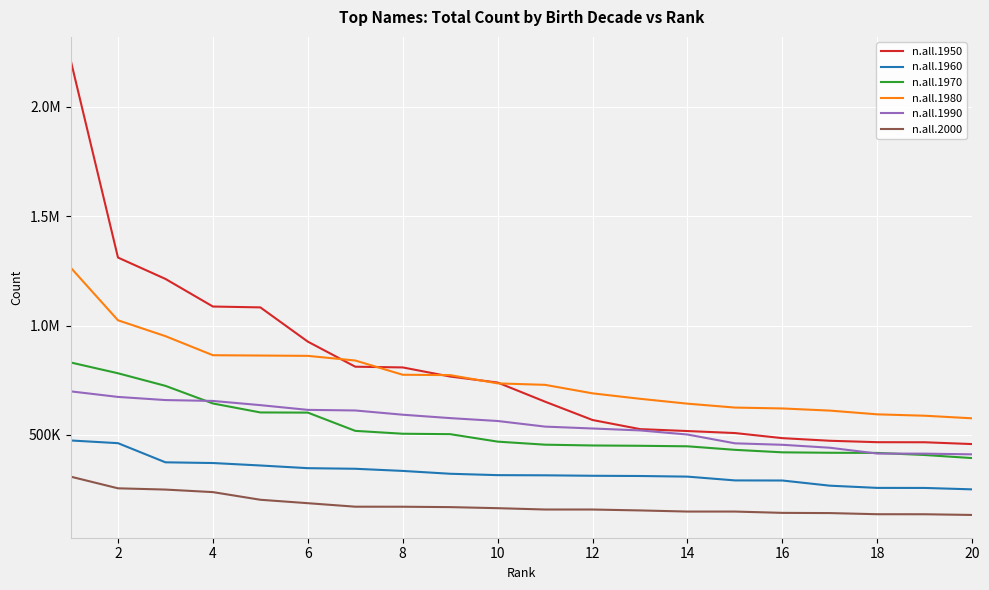

Reading left to right, what are all the values shown in this chart?

n.all.1950: 2215212	1310687	1213045	1086886	1082935	926431	811817	808527	766898	739413	651935	568204	526636	517765	508614	485315	473347	466846	466509	458218
n.all.1960: 474746	462373	374861	371619	360369	348077	345362	335522	322515	316252	315460	313345	312315	309455	292134	291695	268060	257973	257725	251255
n.all.1970: 831321	781821	724310	643809	602762	602033	518580	505472	503518	469380	455449	451795	450411	448023	431889	420478	418494	417791	408278	394191
n.all.1980: 1265513	1024041	951495	864346	862887	861412	840115	775052	773371	735640	728889	690054	665136	642884	625071	621001	611209	594115	587785	575935
n.all.1990: 699261	673744	659373	655394	636174	614558	611798	592426	576880	563678	538035	529435	520653	501827	461646	454947	441484	414881	414465	411278
n.all.2000: 309511	256027	250297	238648	203717	188029	172043	171872	170106	165248	159153	159080	154956	149795	149768	143820	142853	137624	137480	134264